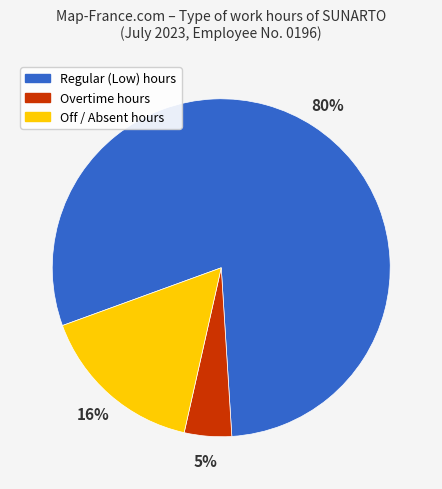

To the nearest percent, what is the average slice percentage?

33%